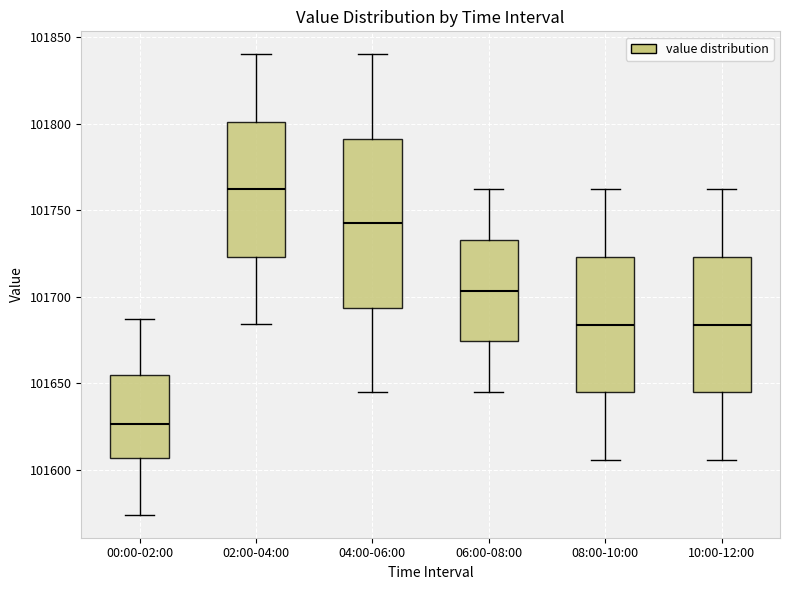

Reading left to right, read every box against the y-axis: the position of its median line, the range the box covers, and the ends of its whiskers. The values are not printed on the chart, so give them approximately, as read against the axis.

00:00-02:00: median 101625, box 101605 to 101655, whiskers 101575 to 101690
02:00-04:00: median 101760, box 101725 to 101800, whiskers 101685 to 101840
04:00-06:00: median 101745, box 101695 to 101790, whiskers 101645 to 101840
06:00-08:00: median 101705, box 101675 to 101735, whiskers 101645 to 101760
08:00-10:00: median 101685, box 101645 to 101725, whiskers 101605 to 101760
10:00-12:00: median 101685, box 101645 to 101725, whiskers 101605 to 101760